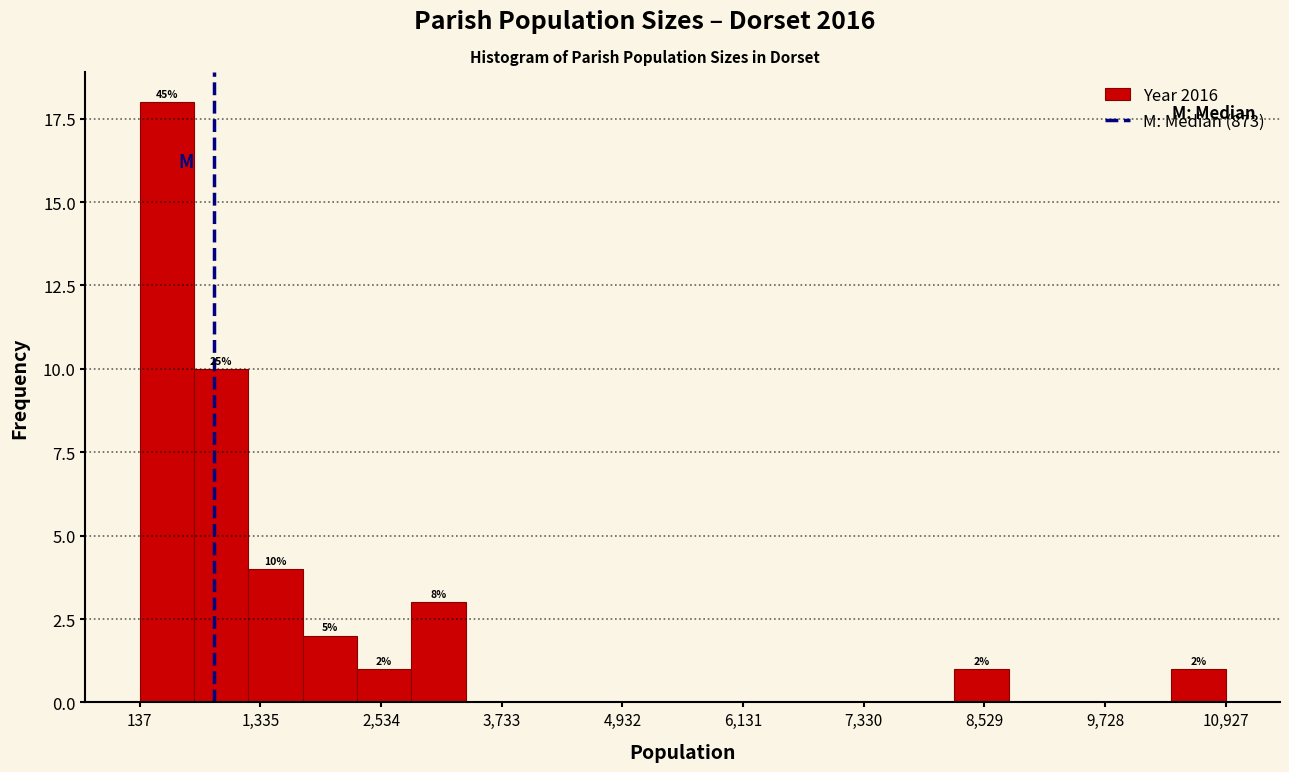

Around what value on the x-axis is the tallest bar? Give the approximate position of its centre, as read against the axis.

400